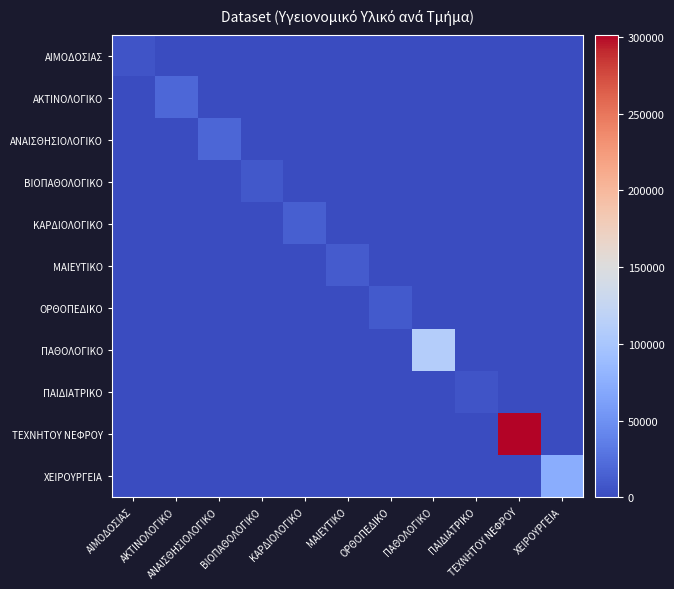

At ΜΑΙΕΥΤΙΚΟ, list the series in order from largest to smallest.

ΜΑΙΕΥΤΙΚΟ, ΑΙΜΟΔΟΣΙΑΣ, ΑΚΤΙΝΟΛΟΓΙΚΟ, ΑΝΑΙΣΘΗΣΙΟΛΟΓΙΚΟ, ΒΙΟΠΑΘΟΛΟΓΙΚΟ, ΚΑΡΔΙΟΛΟΓΙΚΟ, ΟΡΘΟΠΕΔΙΚΟ, ΠΑΘΟΛΟΓΙΚΟ, ΠΑΙΔΙΑΤΡΙΚΟ, ΤΕΧΝΗΤΟΥ ΝΕΦΡΟΥ, ΧΕΙΡΟΥΡΓΕΙΑ